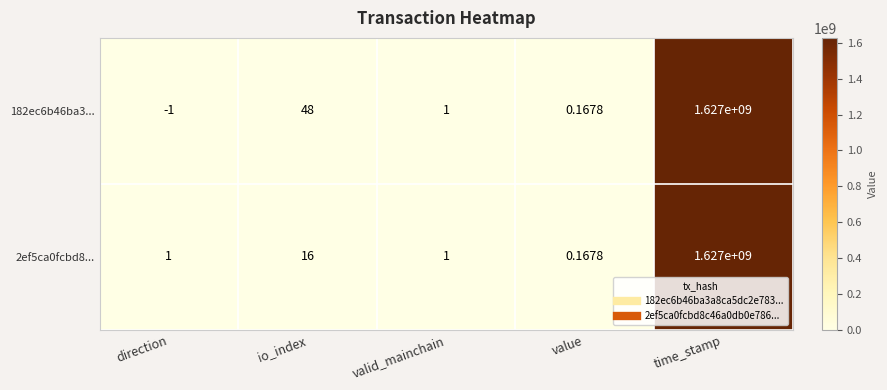

At which category is the sum across all series the highest?

time_stamp